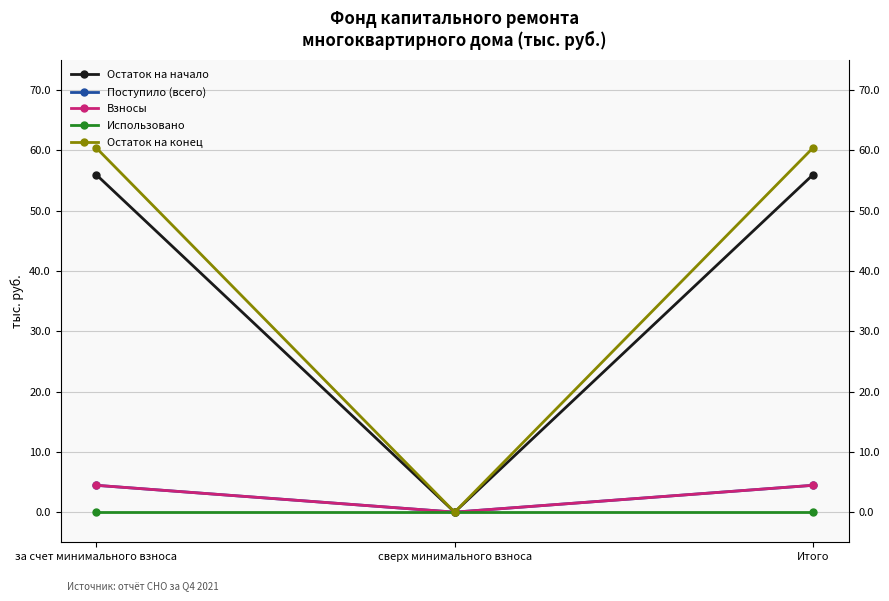

Reading left to right, list all the values displayed in this chart.

Остаток на начало: за счет минимального взноса=56.0	сверх минимального взноса=0.0	Итого=56.0
Поступило (всего): за счет минимального взноса=4.5	сверх минимального взноса=0.0	Итого=4.5
Взносы: за счет минимального взноса=4.5	сверх минимального взноса=0.0	Итого=4.5
Использовано: за счет минимального взноса=0.0	сверх минимального взноса=0.0	Итого=0.0
Остаток на конец: за счет минимального взноса=60.4	сверх минимального взноса=0.0	Итого=60.4